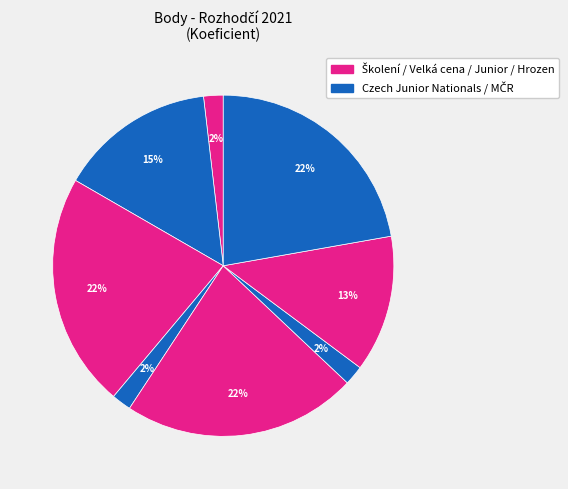

How many slices are in this pie chart?

8